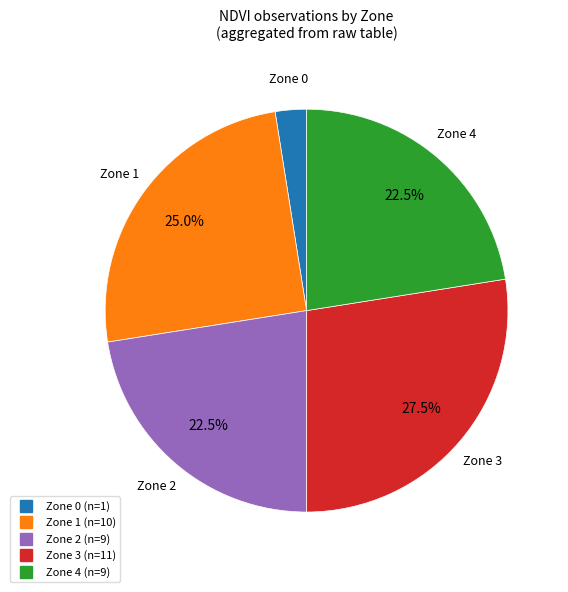

Is there any slice that represents more than half of the pie?

No